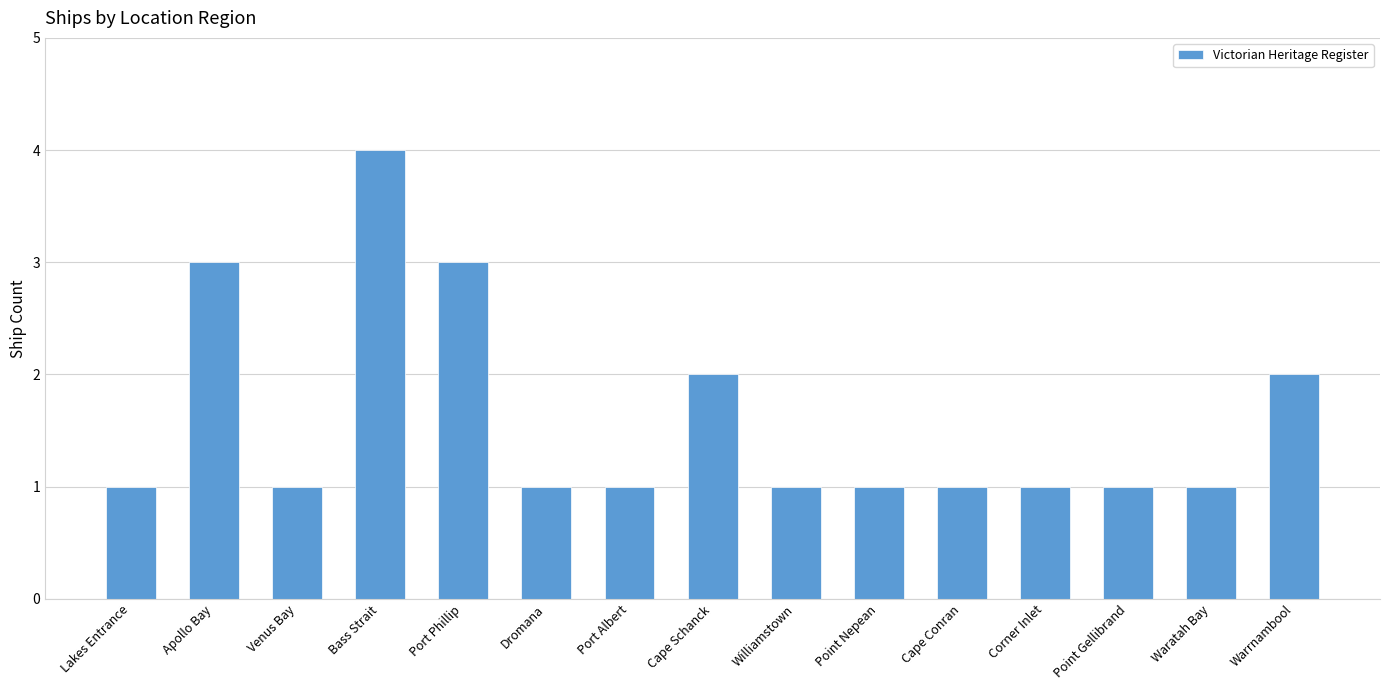

The chart shows a value of 1 at Dromana. True or false?

True